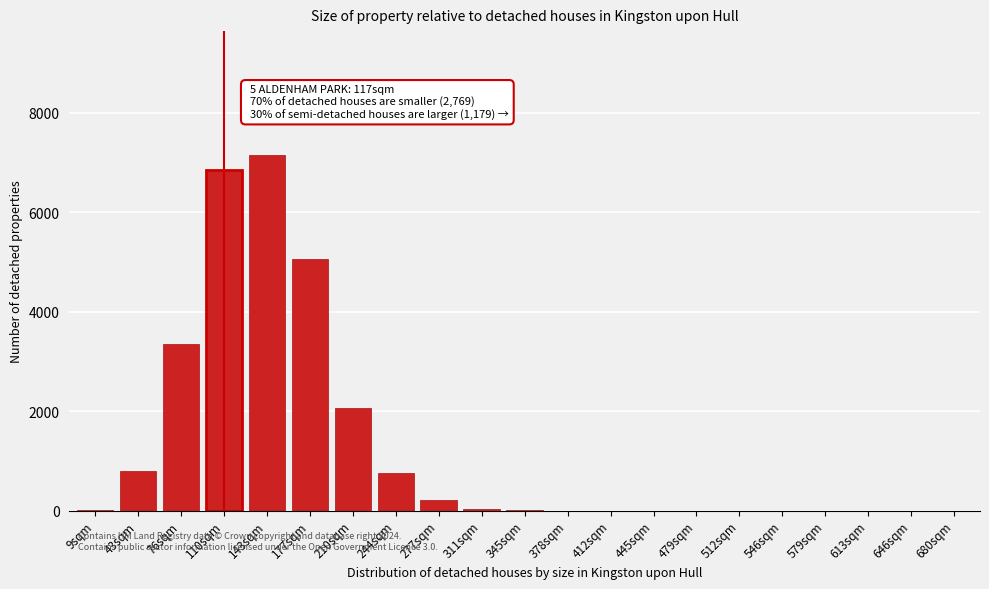

Is it true that the value at 177sqm is 3054?

False